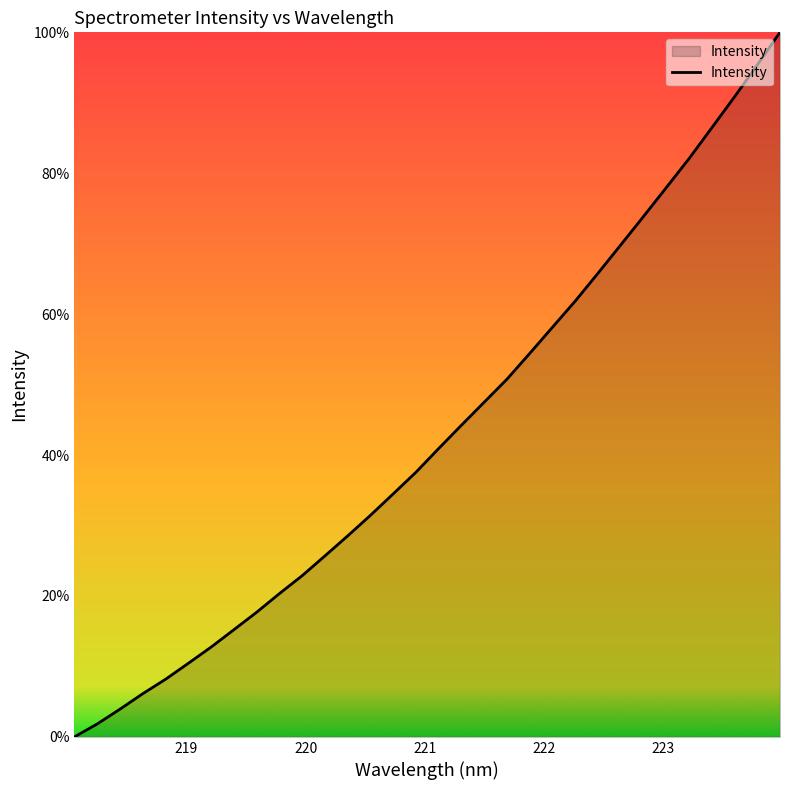

What is the difference between the maximum and minimum values?

100.0